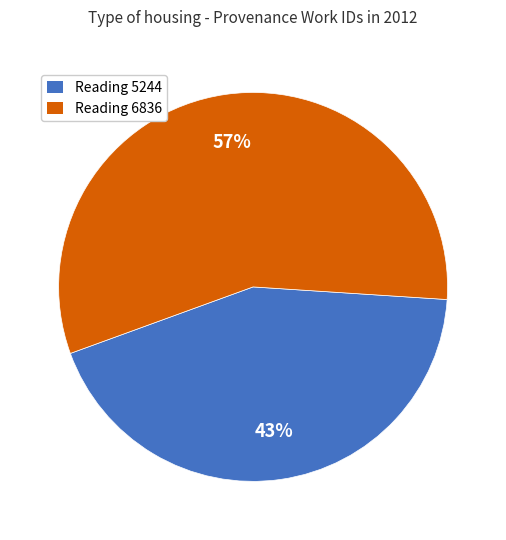

To the nearest percent, what is the average slice percentage?

50%